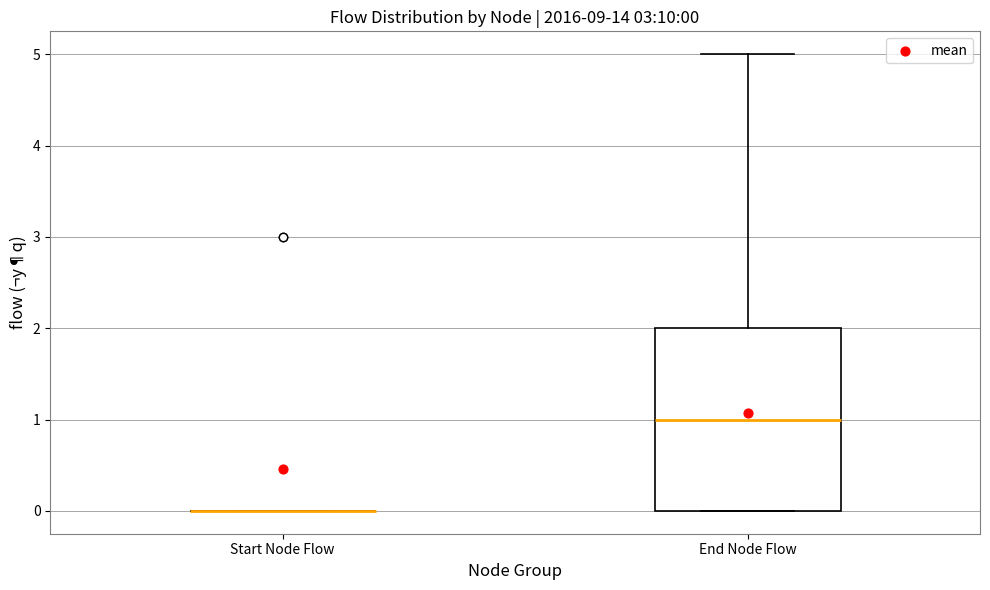

Which box is the tallest, from its lower edge to its upper edge?

End Node Flow